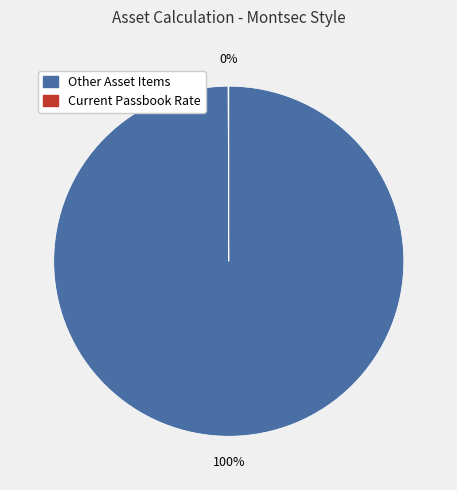

Is there a majority slice in this chart?

Yes